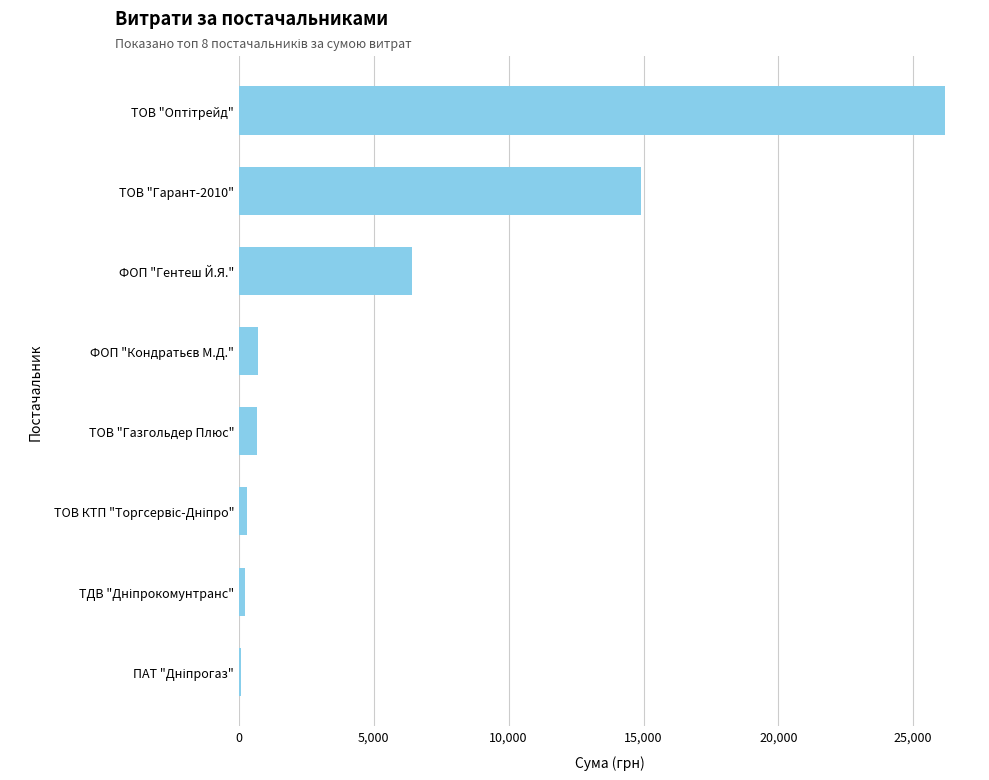

Approximately how many times larger is the value at ТОВ "Гарант-2010" compared to ТОВ "Газгольдер Плюс"?

22.2